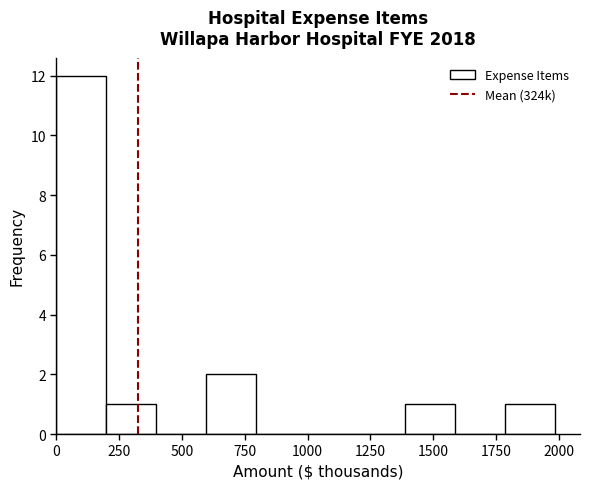

Read against the x-axis, roughly where is the centre of the tallest bar?

100